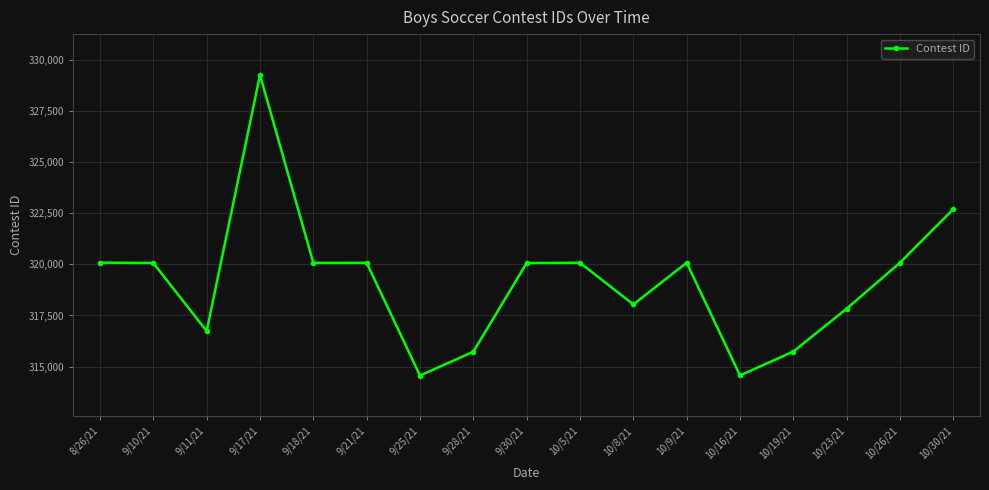

What is the maximum value shown in the chart?

329266